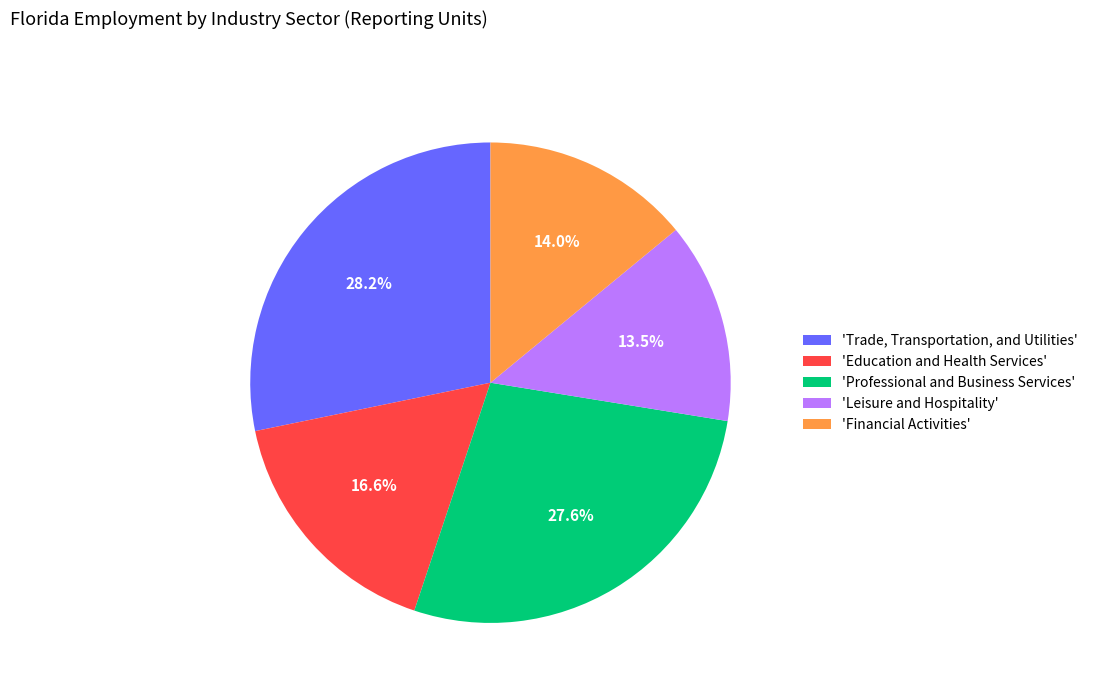

Does 'Leisure and Hospitality' account for over 50% of the chart?

No